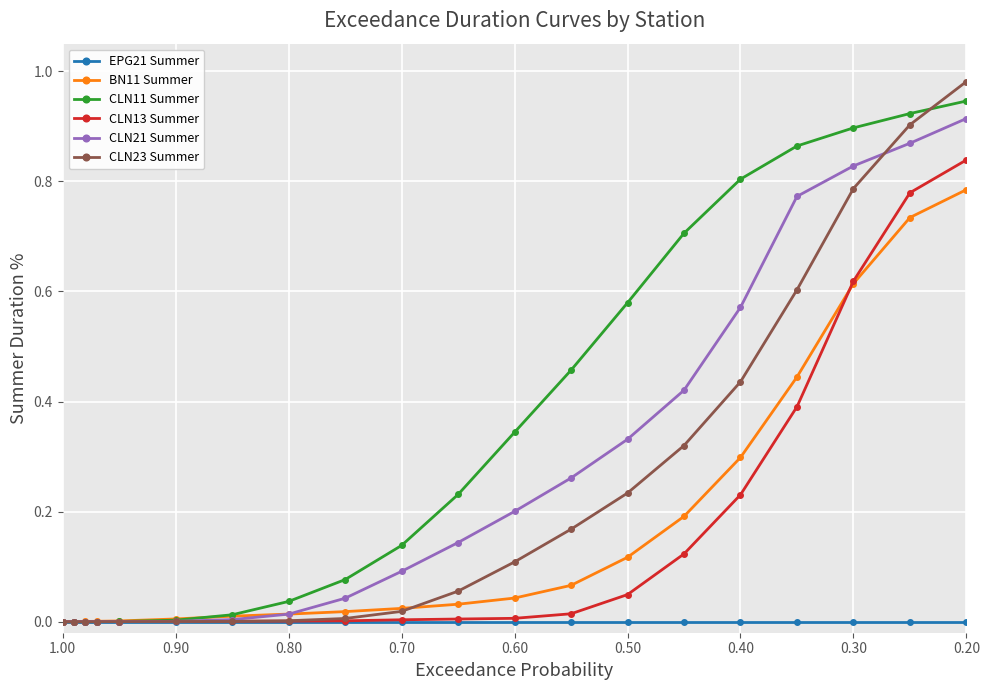

What is the difference between the second highest and minimum values in the CLN23 Summer series?

0.9